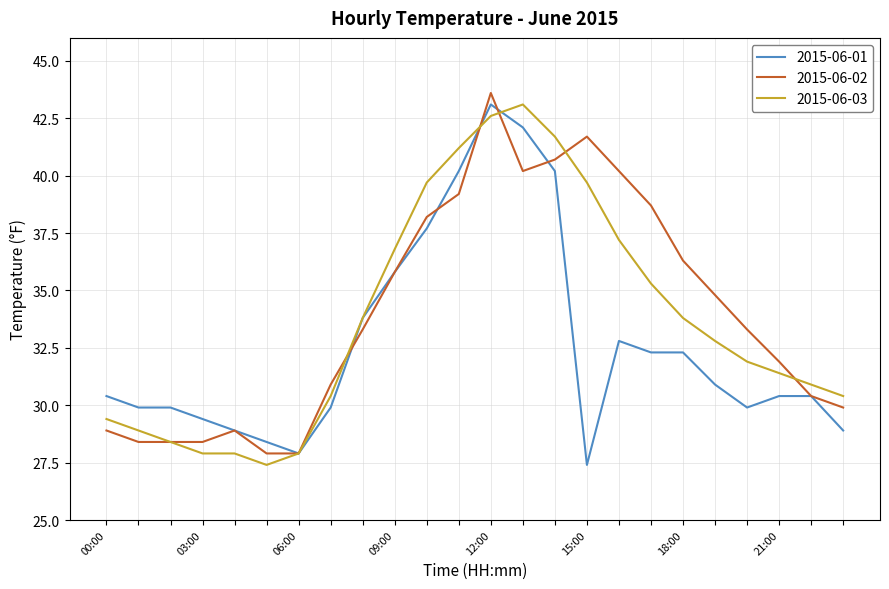

What is the lowest value of the 2015-06-01 series?

27.4